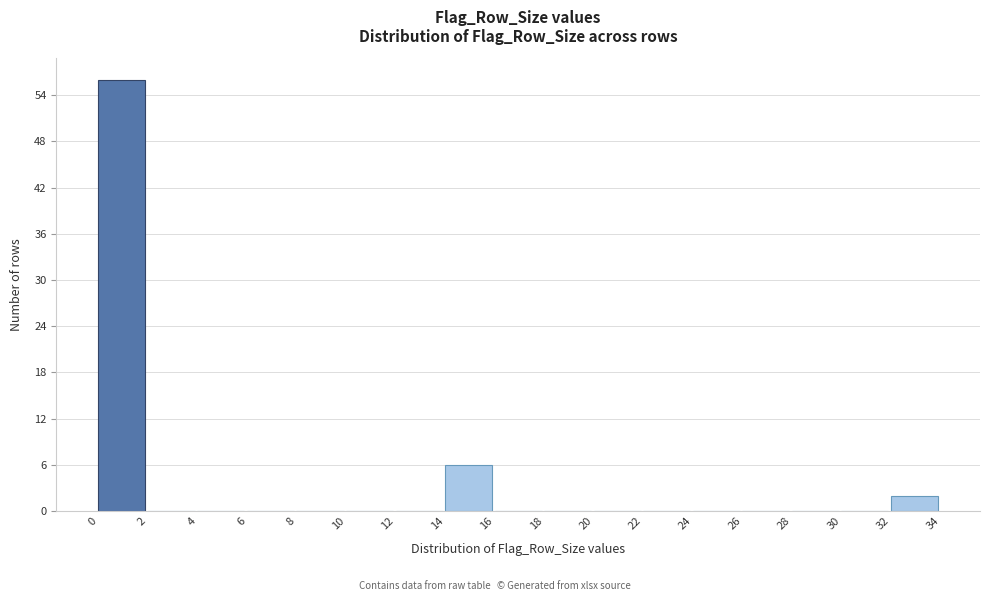

How tall is the bar that spans 14 to 16 on the x-axis? The values are not printed on the chart, so give them approximately, as read against the axis.

6